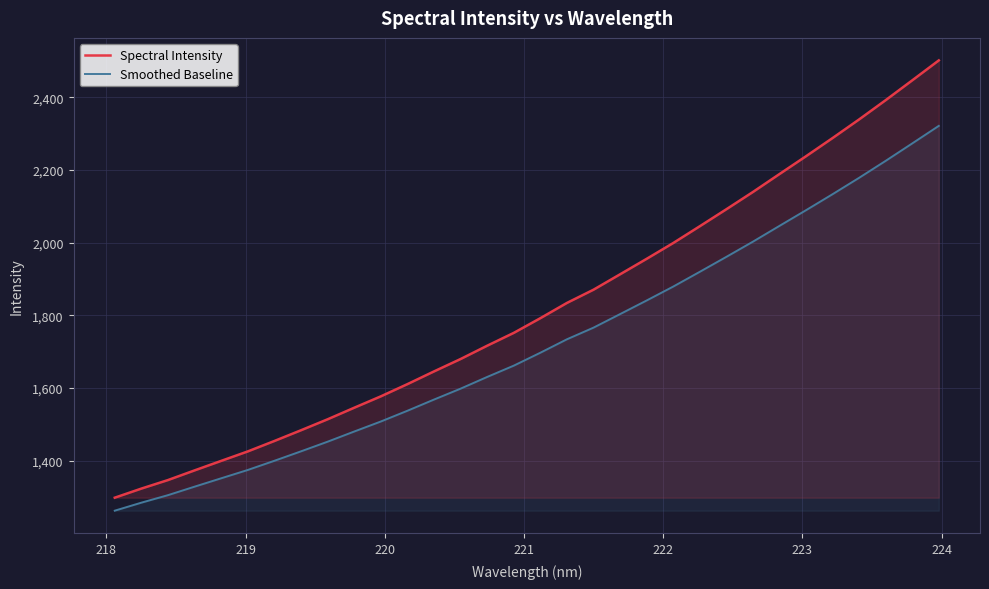

What is the minimum value shown in the chart?

1262.3